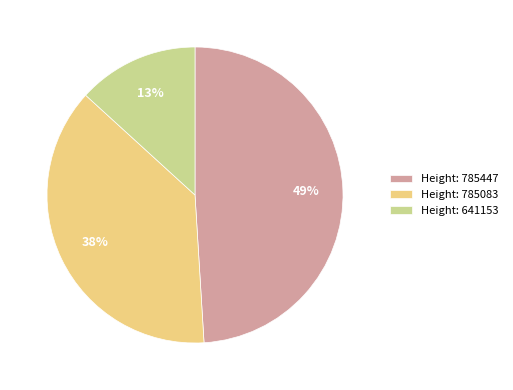

Rank the categories by value from highest to lowest.

Height: 785447, Height: 785083, Height: 641153